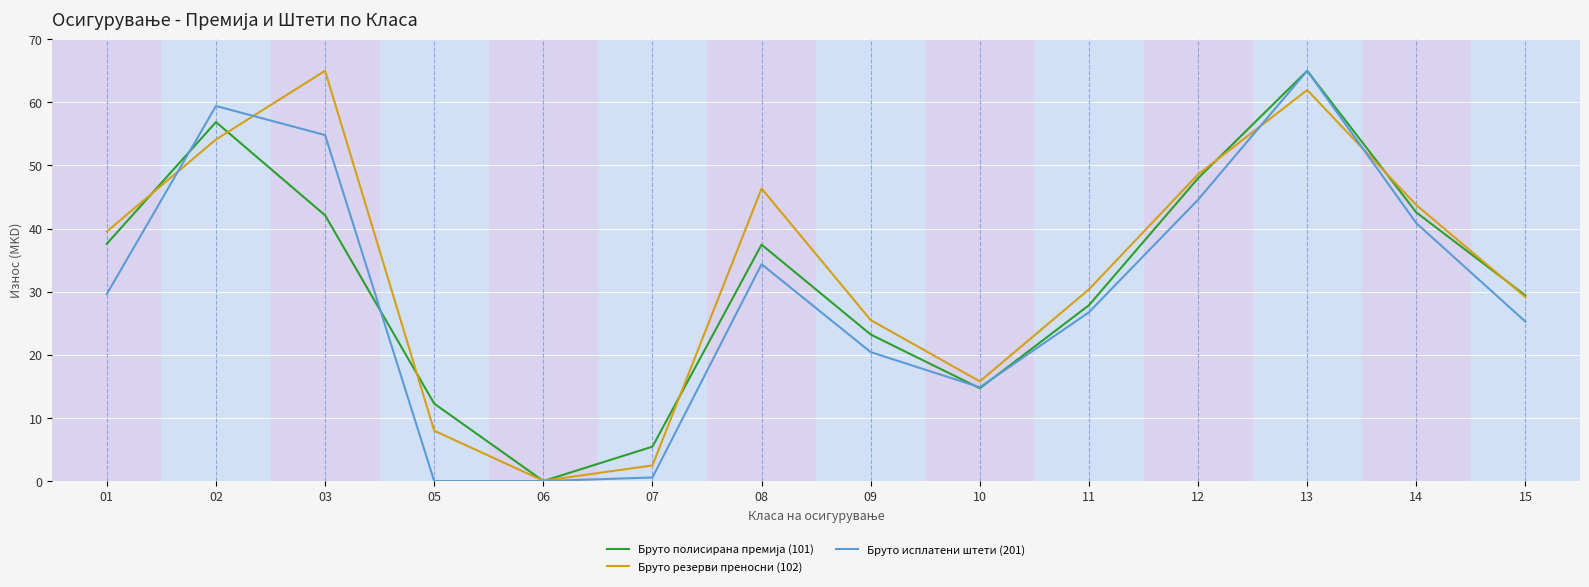

Is this an area chart (filled region under the line)?

No